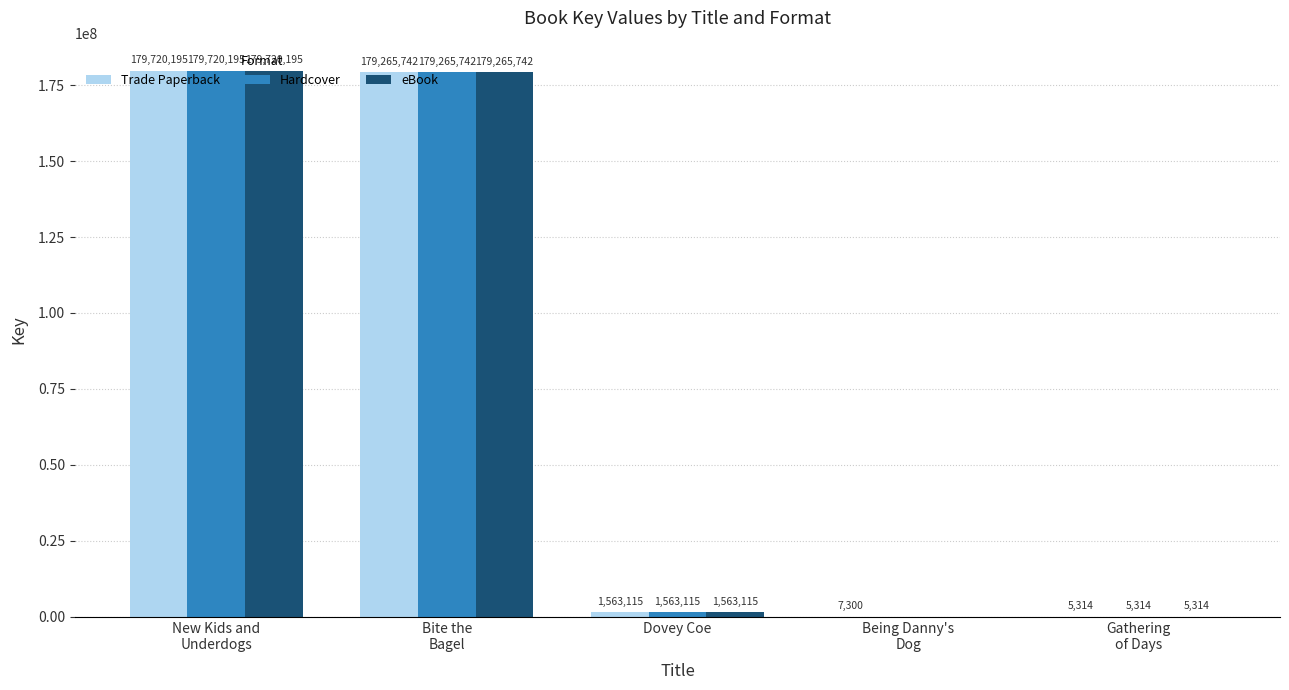

Reading left to right, transcribe all the data shown in this chart.

Trade Paperback: 179720195	179265742	1563115	7300	5314
Hardcover: 179720195	179265742	1563115	0	5314
eBook: 179720195	179265742	1563115	0	5314